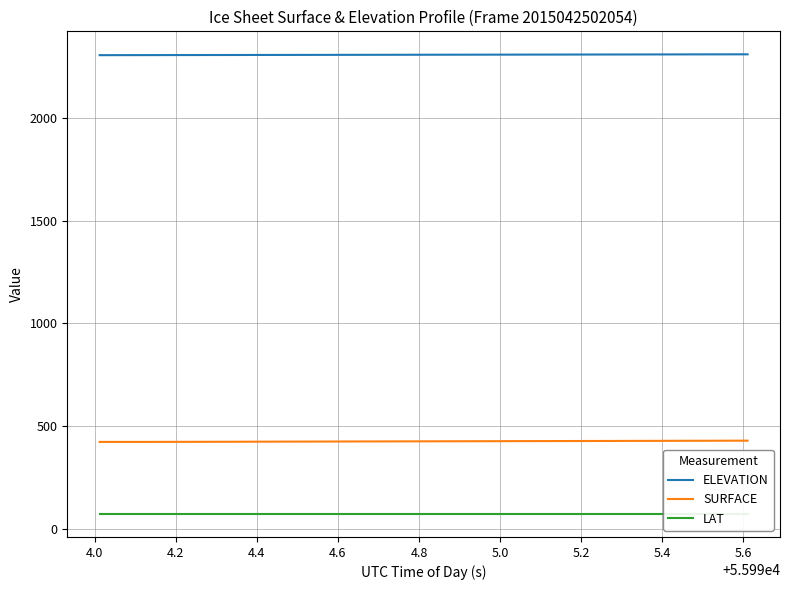

What is the greatest value displayed?

2309.5